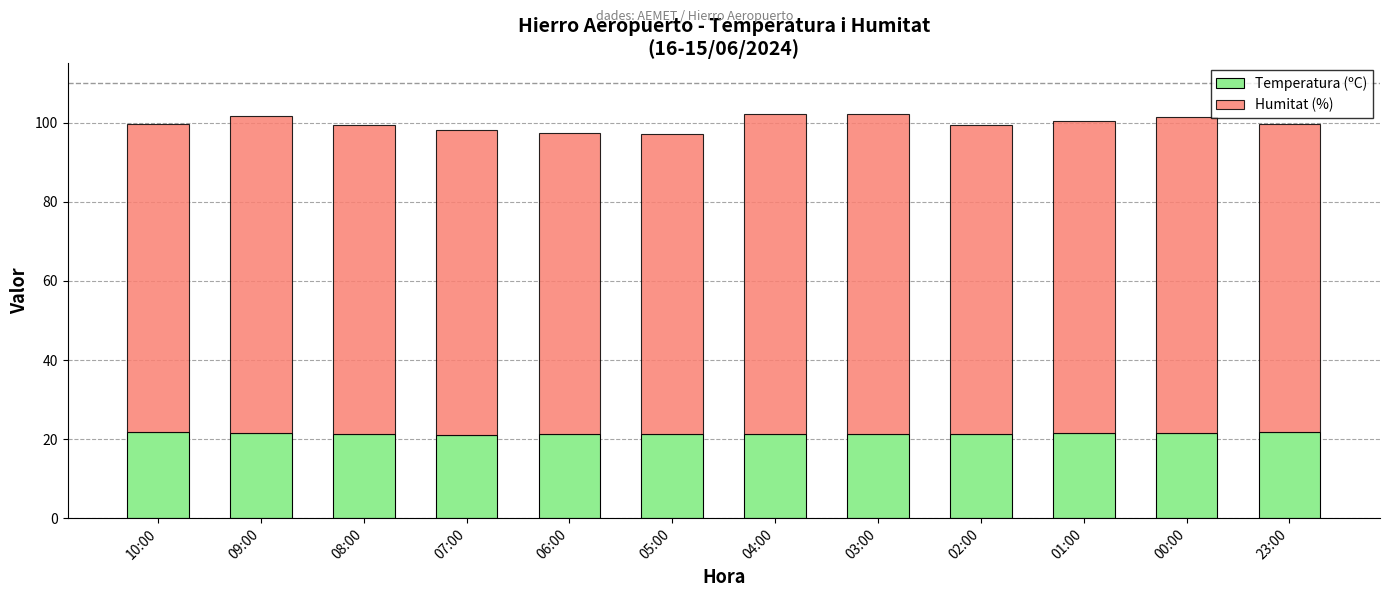

Count the number of categories in the chart.

12